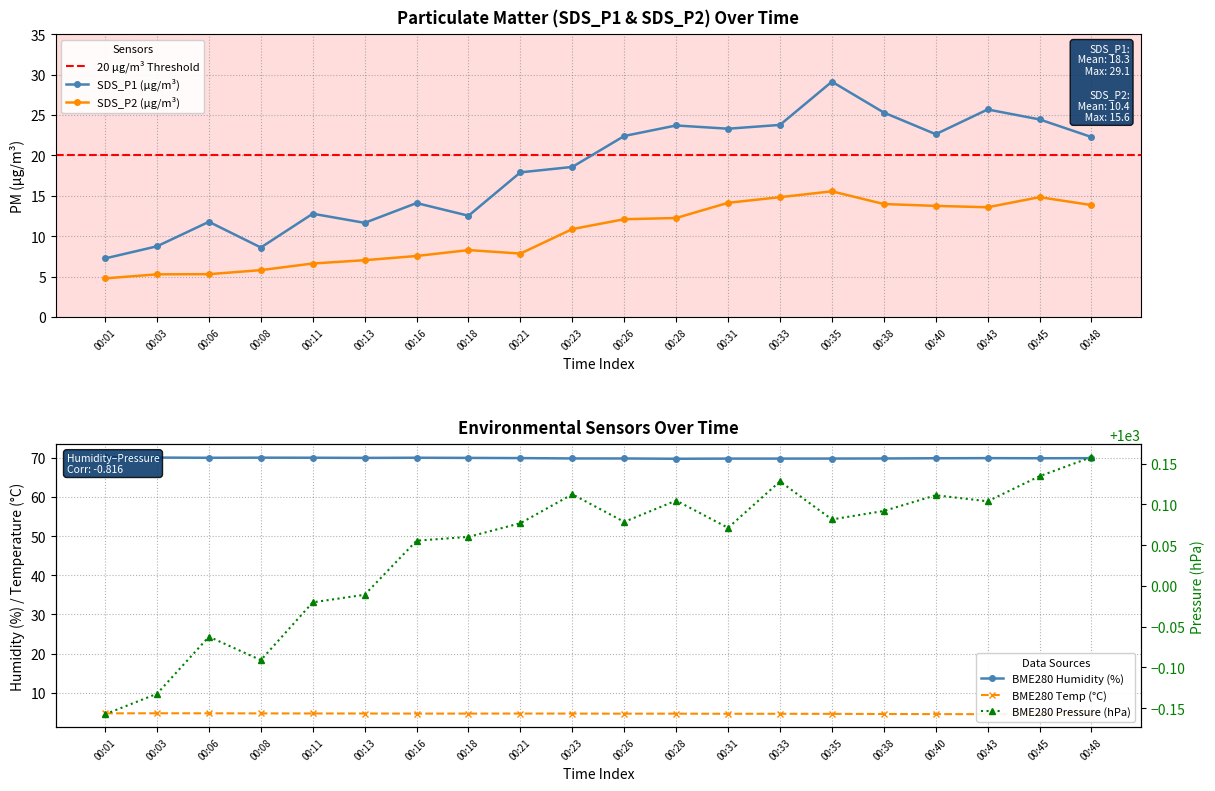

Is it true that BME280_pressure equals 421.3 at 00:03?

False